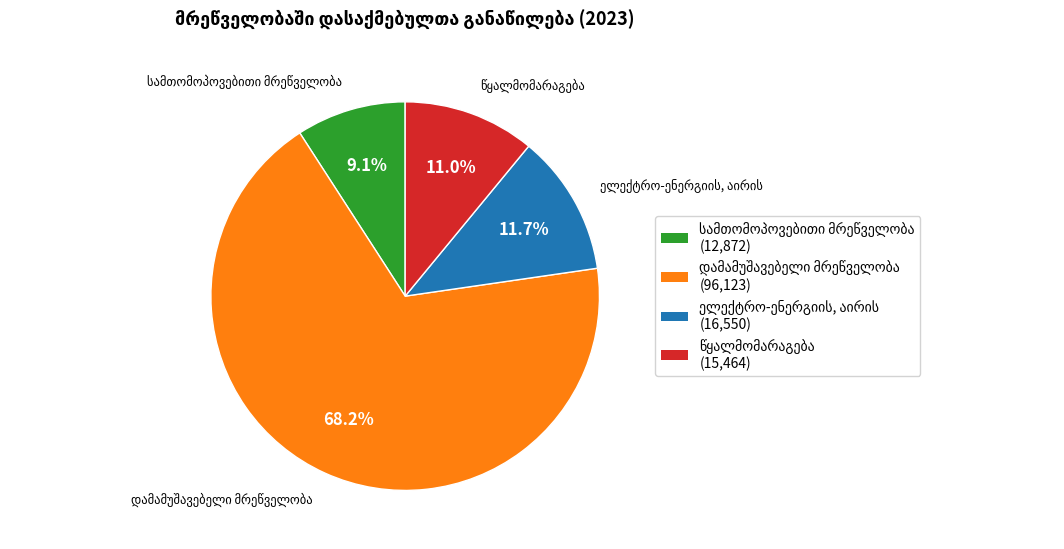

Is there any slice that represents more than half of the pie?

Yes